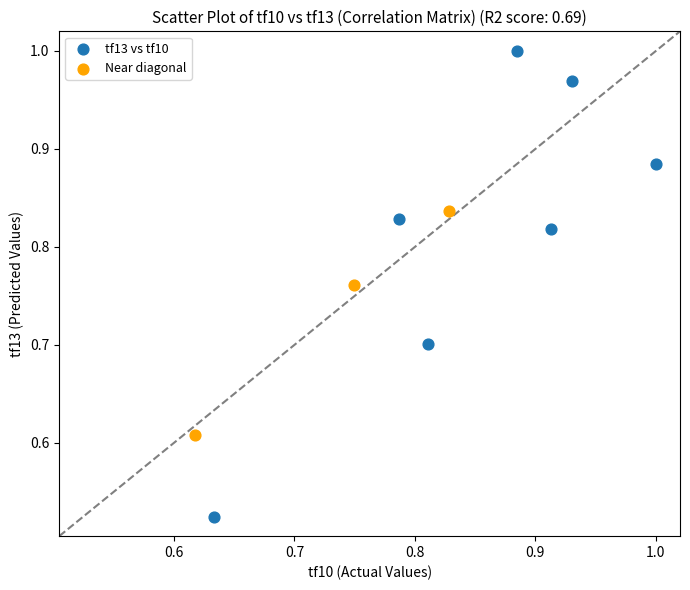

Which series has the largest Y range (max minus min)?

tf13 vs tf10